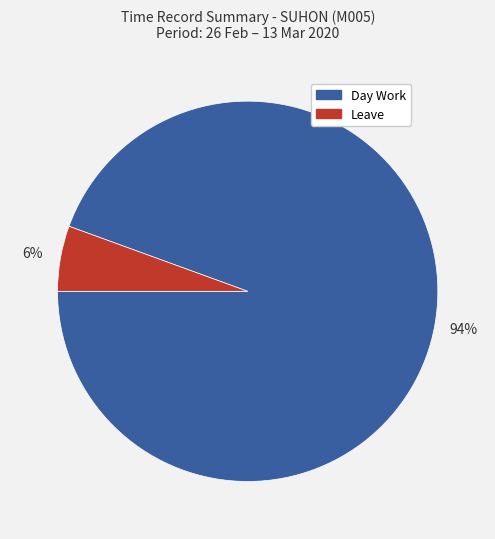

Is the sum of Leave and Day Work greater than half?

Yes